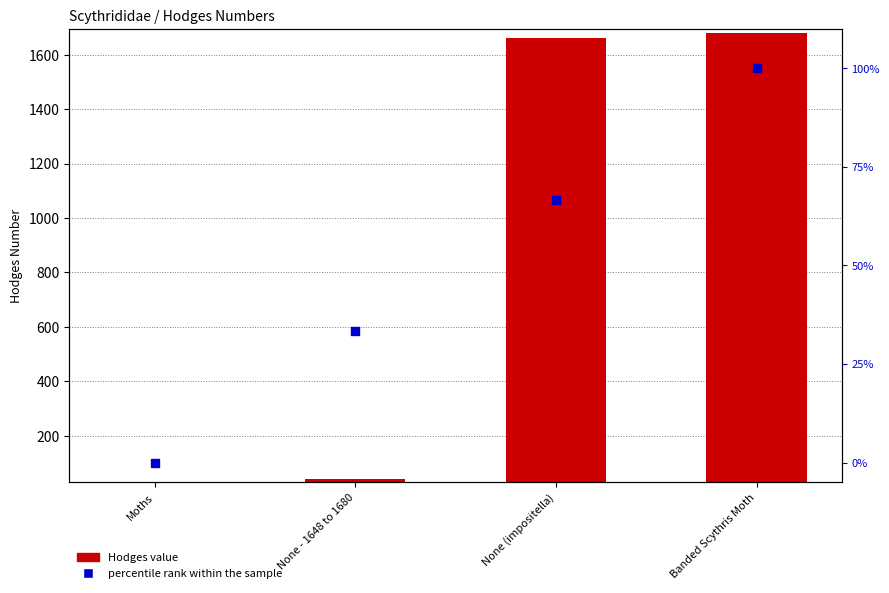

What is the change in value from Moths to None (impositella)?

+66.7